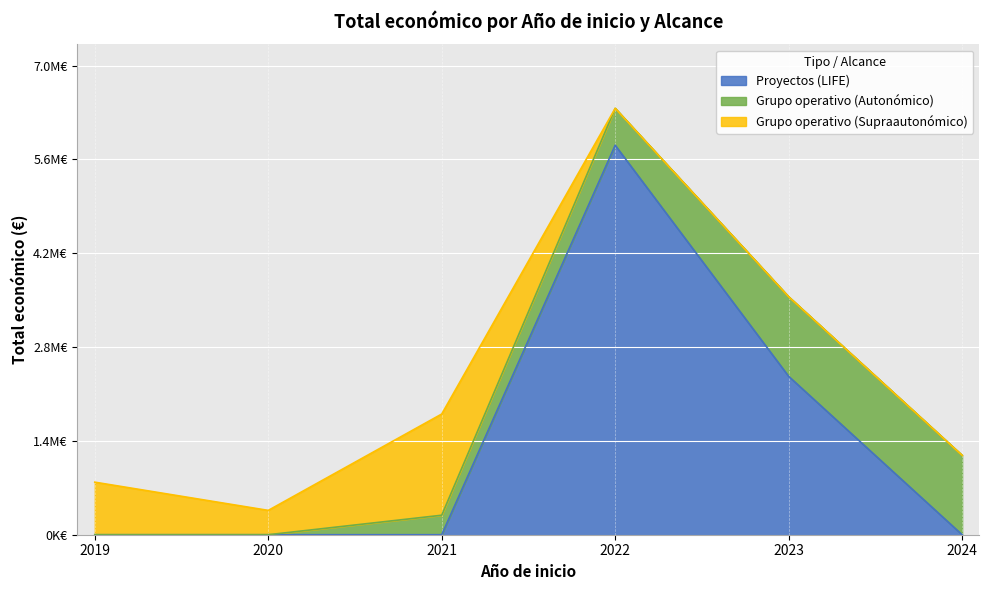

Rank the series by their maximum value, from highest to lowest.

Proyectos (LIFE), Grupo operativo (Supraautonómico), Grupo operativo (Autonómico)